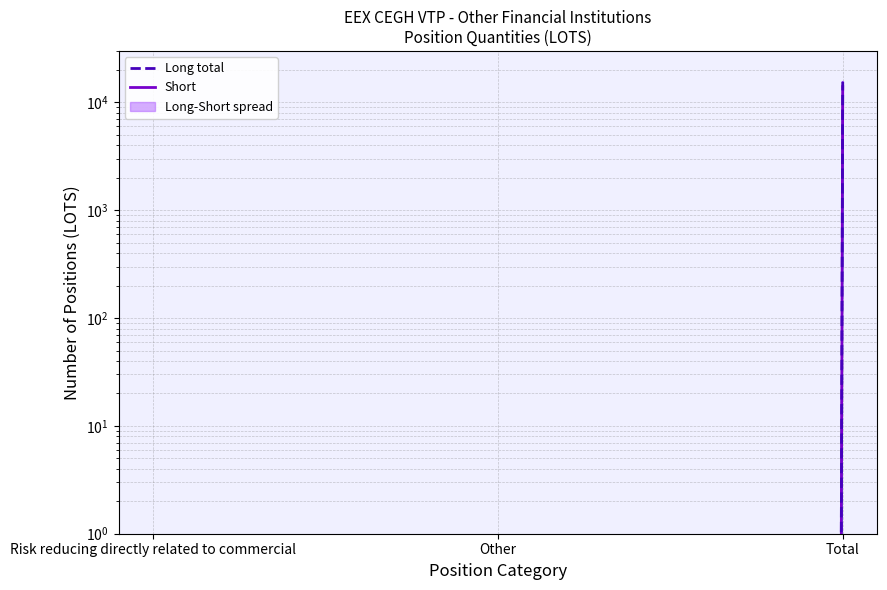

Where is Short nearest to the value 6987?

Risk reducing directly related to commercial